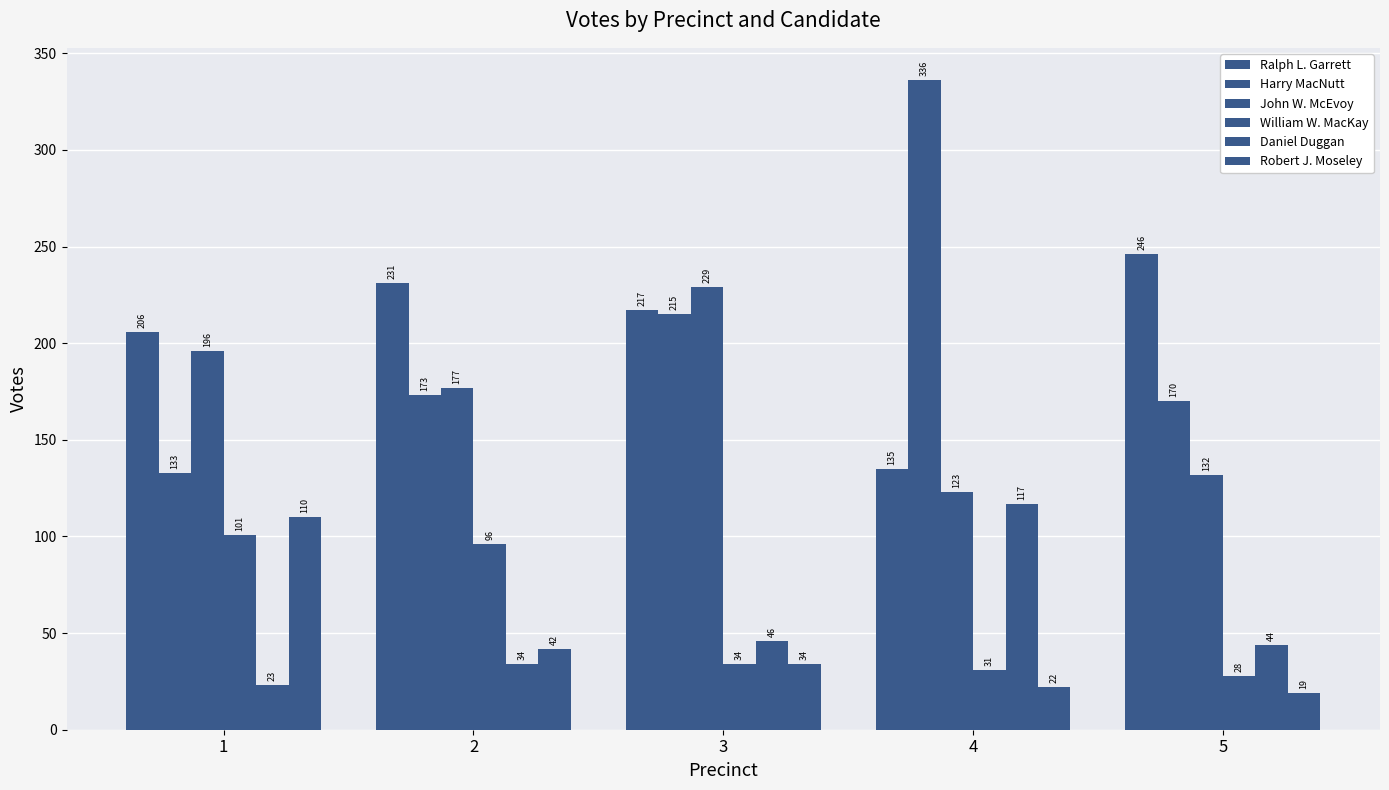

Is it true that John W. McEvoy equals 177 at 2?

True